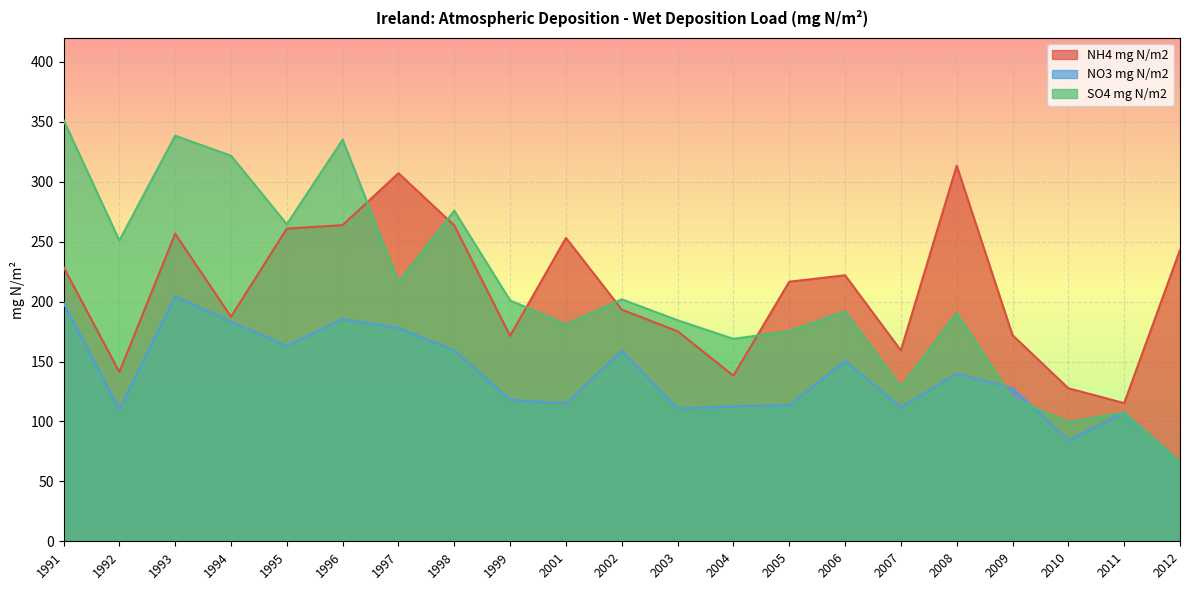

What is the smallest value displayed?

66.2